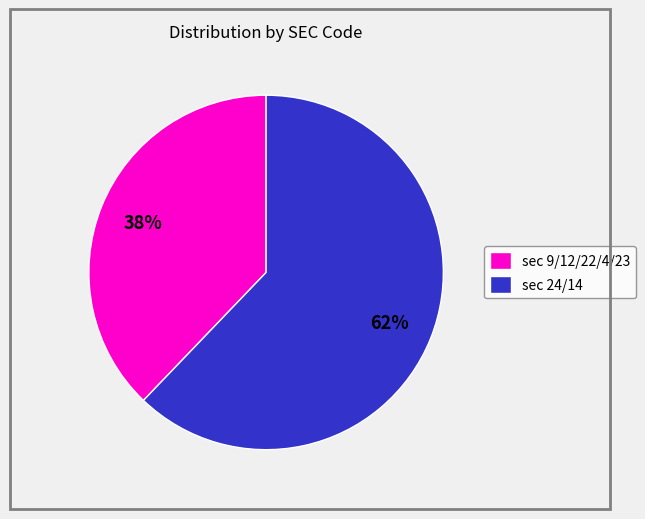

Between sec 9/12/22/4/23 and sec 24/14, which is larger?

sec 24/14